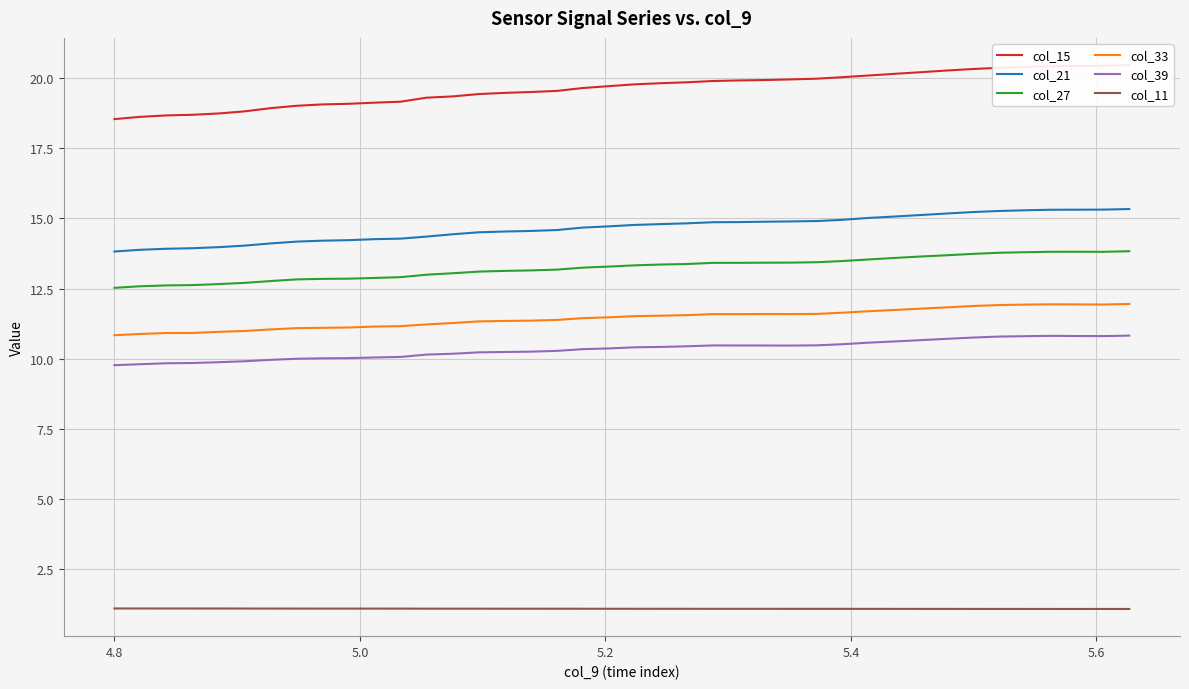

True or false: col_39 and col_33 intersect in this chart.

False